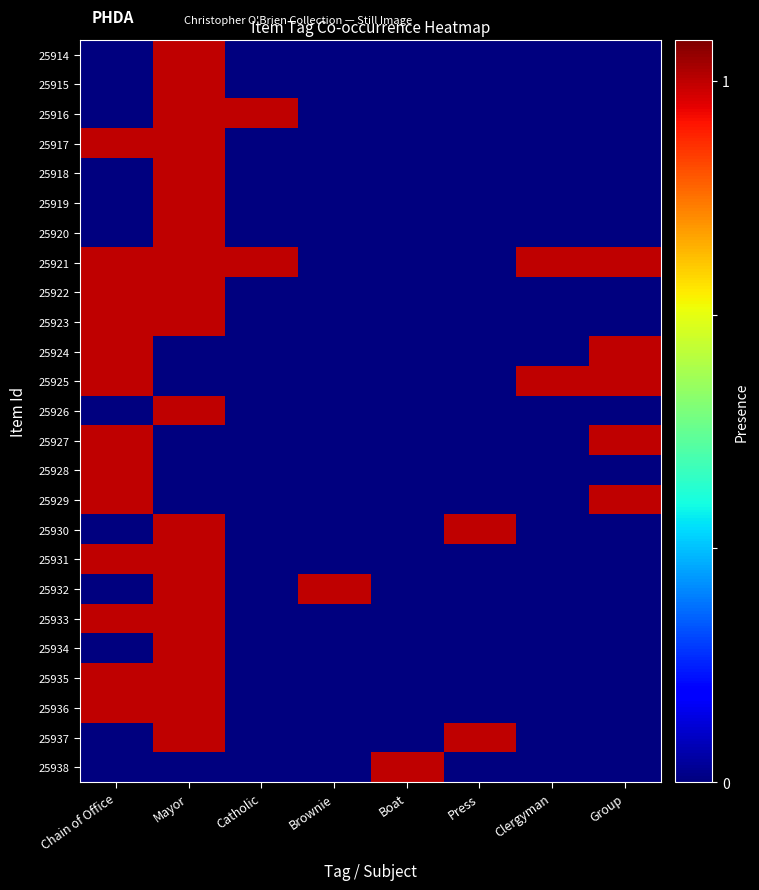

What is the spread (max minus min) of values at Clergyman?

1.0